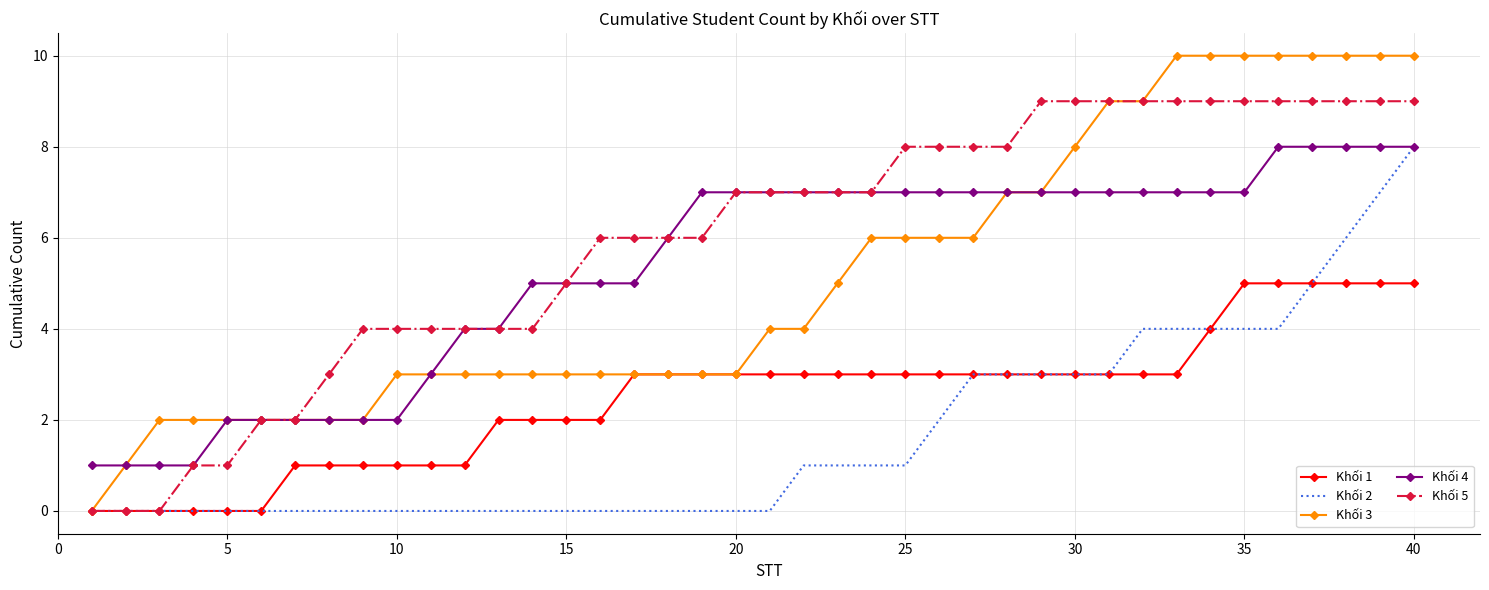

True or false: Khối 1 and Khối 4 cross at least once.

False